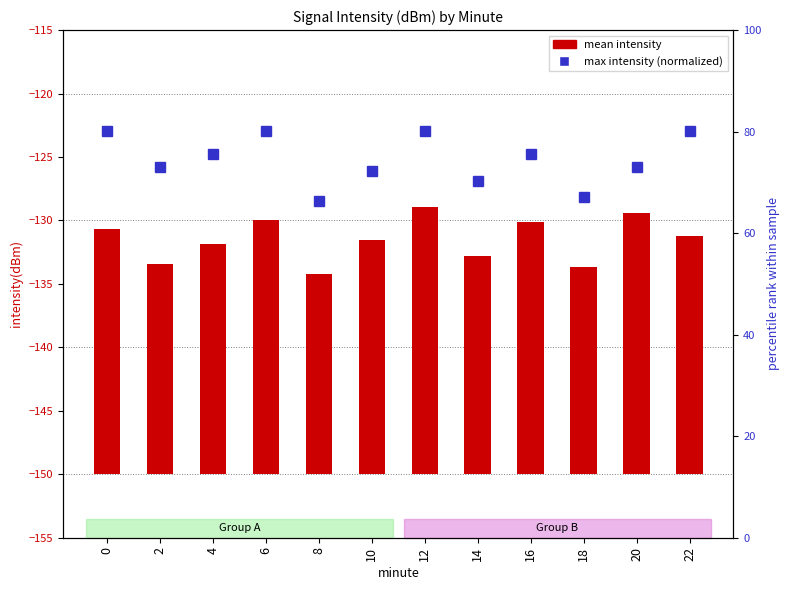

What is the total value across all series at 0?

99.5